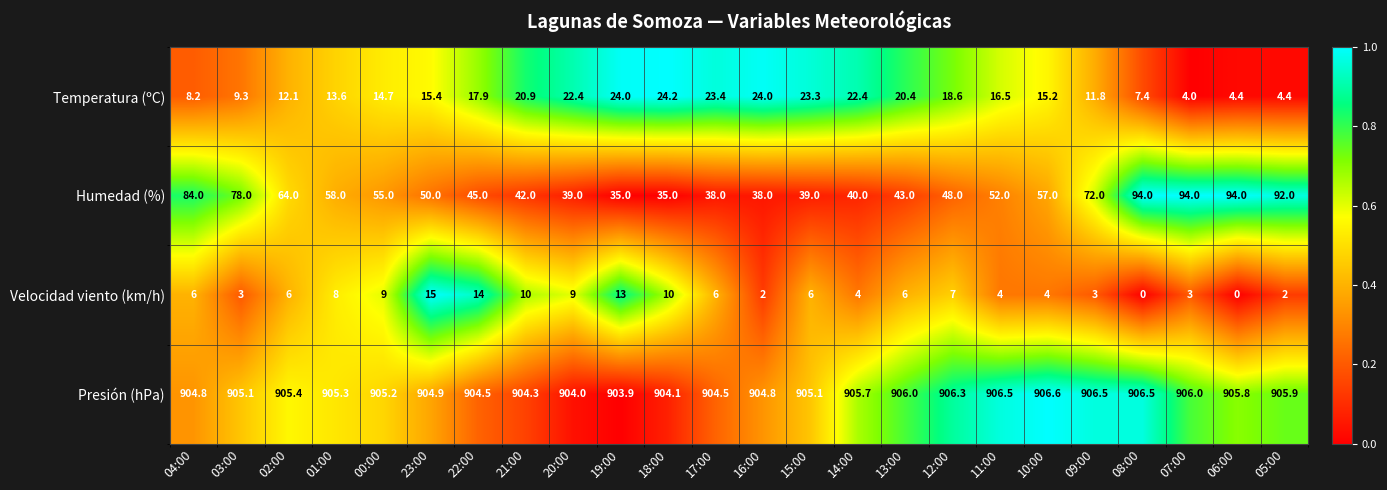

What is the difference between the maximum and minimum values in the Temperatura (ºC) series?

20.2